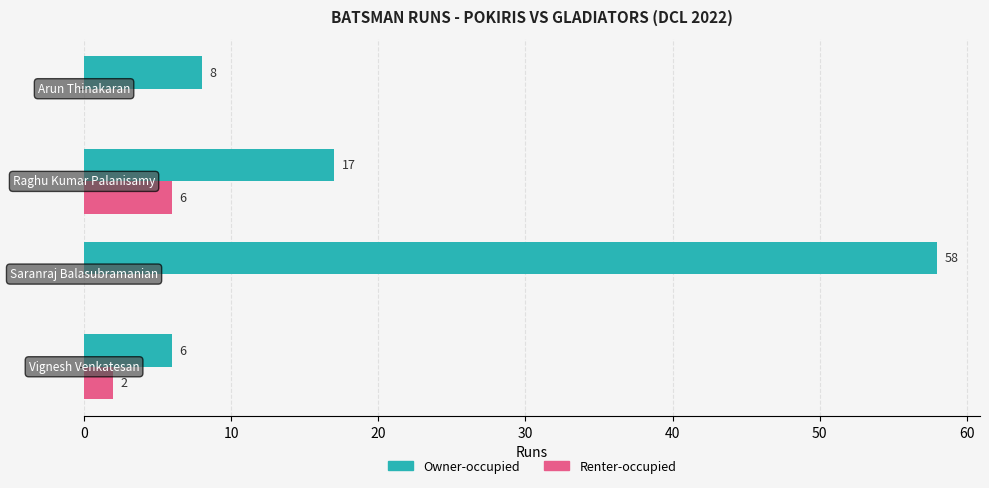

What is the sum of all Owner-occupied values?

89